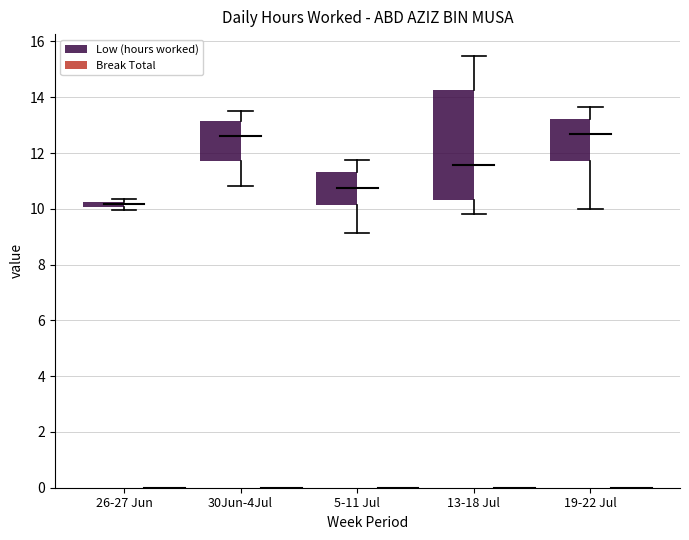

True or false: Break Total has a value of 0.0 at 13-18 Jul.

True